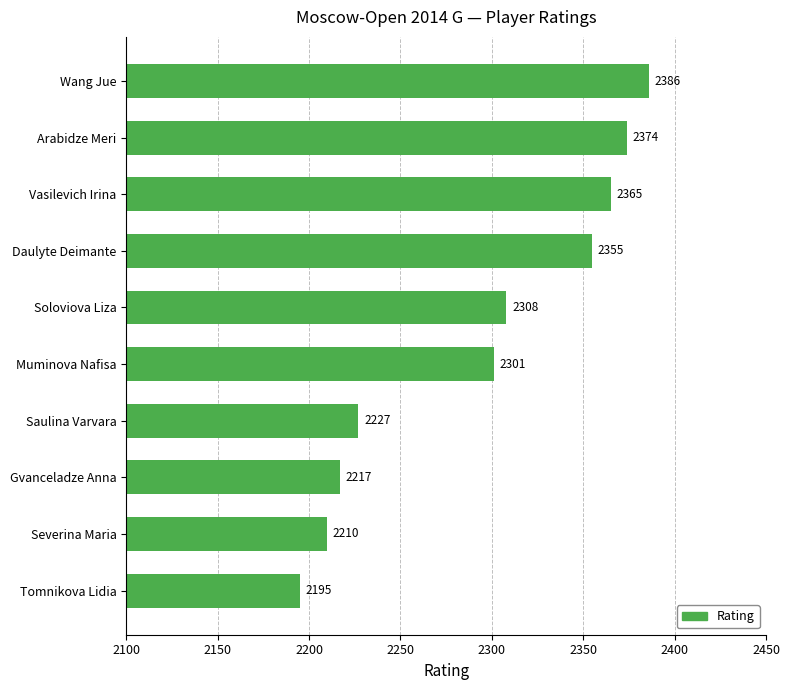

The chart shows a value of 2301 at Muminova Nafisa. True or false?

True